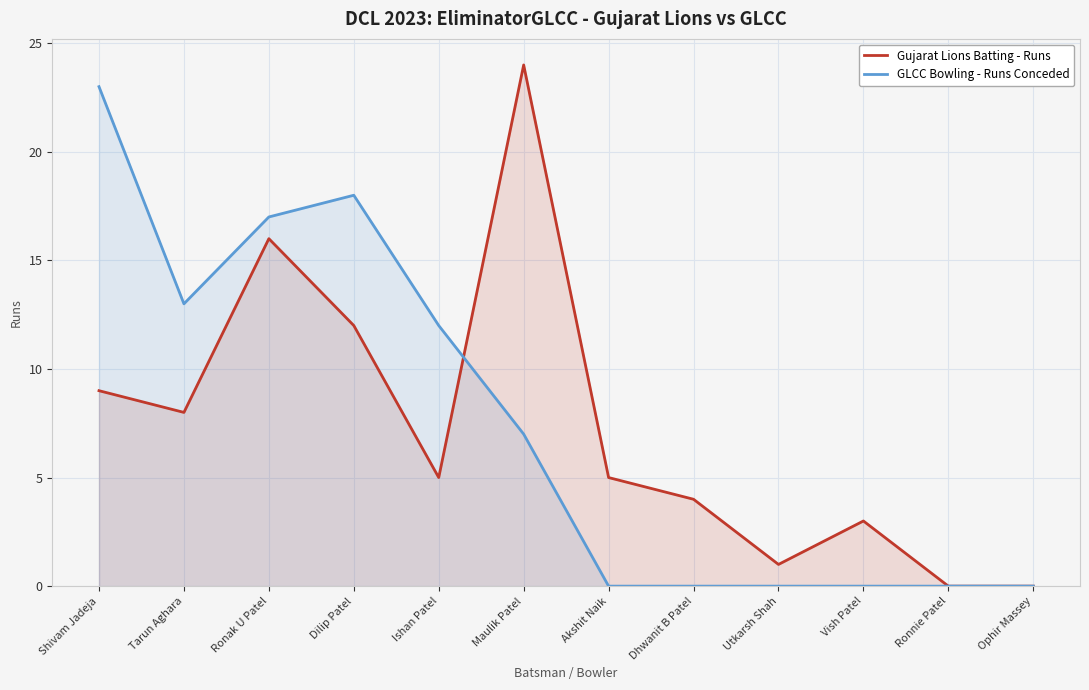

Reading left to right, list all the values displayed in this chart.

Gujarat Lions Batting - Runs: Shivam Jadeja=9	Tarun Aghara=8	Ronak U Patel=16	Dilip Patel=12	Ishan Patel=5	Maulik Patel=24	Akshit Naik=5	Dhwanit B Patel=4	Utkarsh Shah=1	Vish Patel=3	Ronnie Patel=0	Ophir Massey=0
GLCC Bowling - Runs Conceded: Shivam Jadeja=23	Tarun Aghara=13	Ronak U Patel=17	Dilip Patel=18	Ishan Patel=12	Maulik Patel=7	Akshit Naik=0	Dhwanit B Patel=0	Utkarsh Shah=0	Vish Patel=0	Ronnie Patel=0	Ophir Massey=0